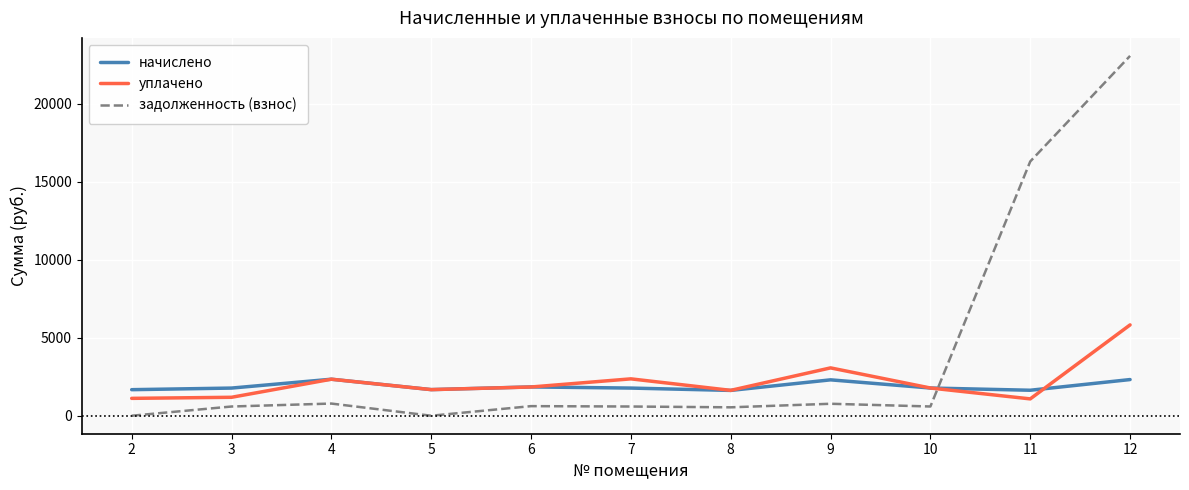

What is the total value across all series at 11?

19028.0